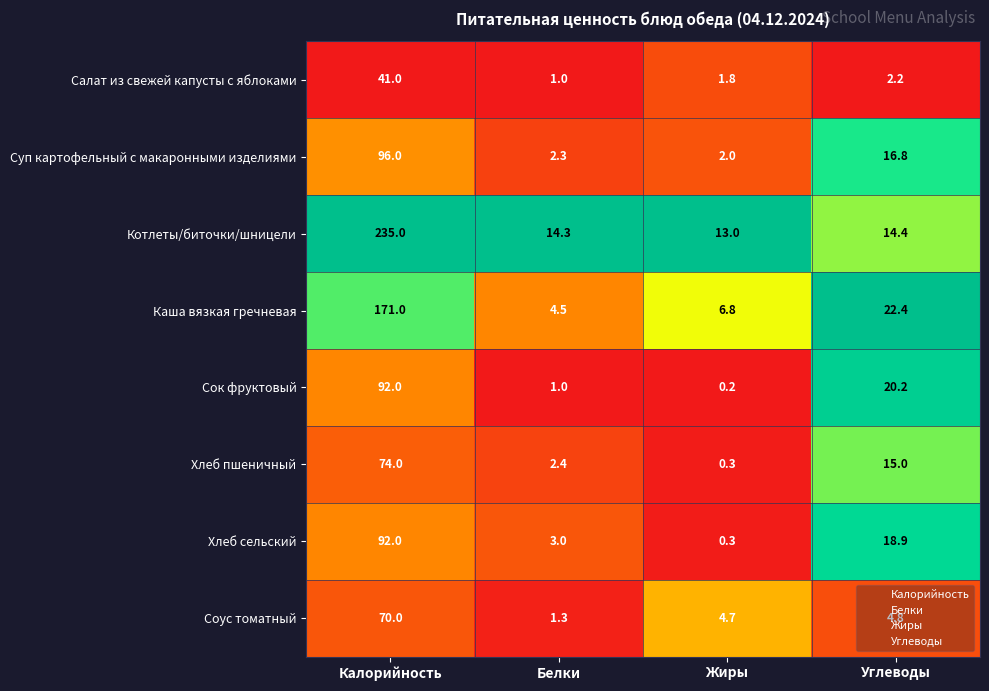

How many categories are shown in the chart?

4